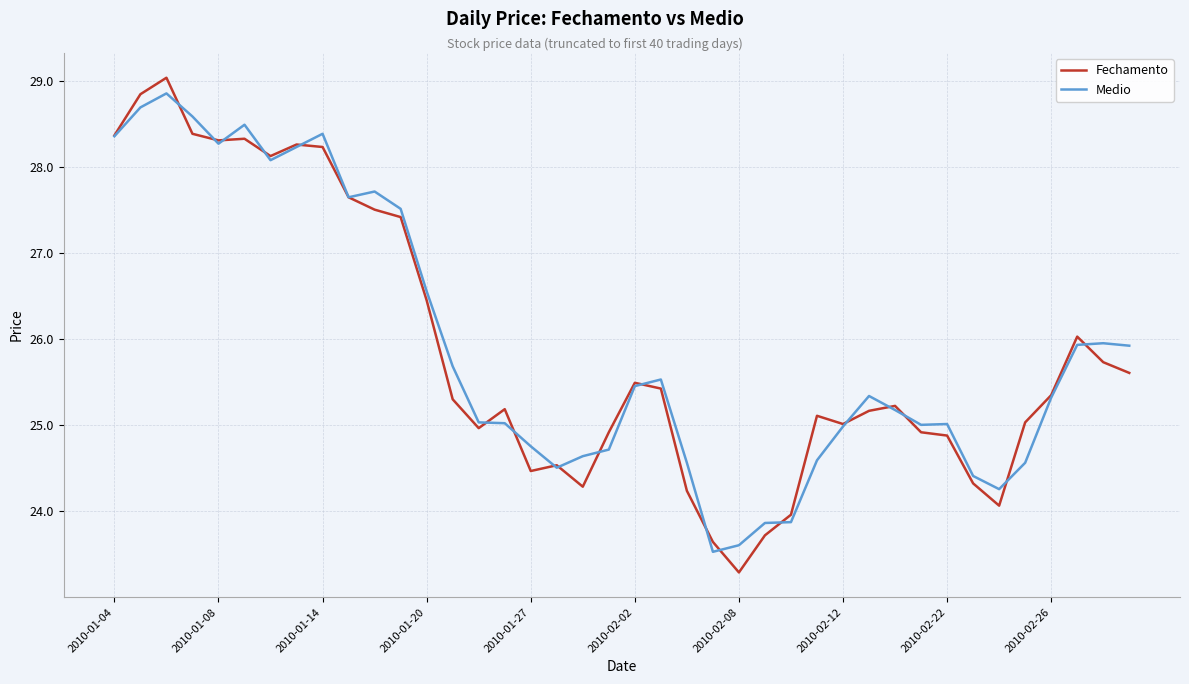

What is the lowest value of the Fechamento series?

23.3